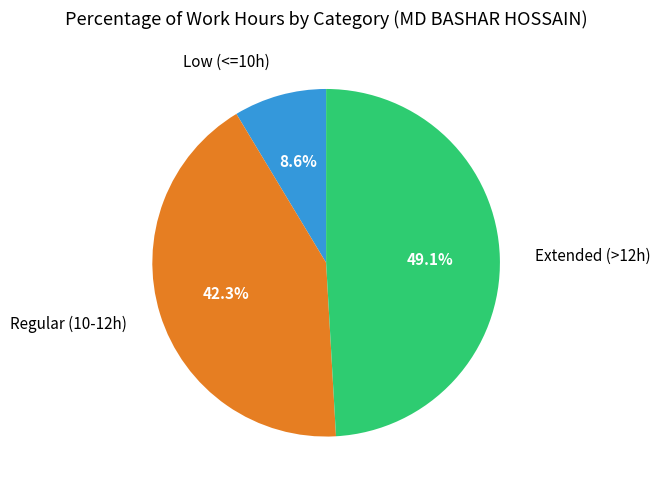

Is there a majority slice in this chart?

No